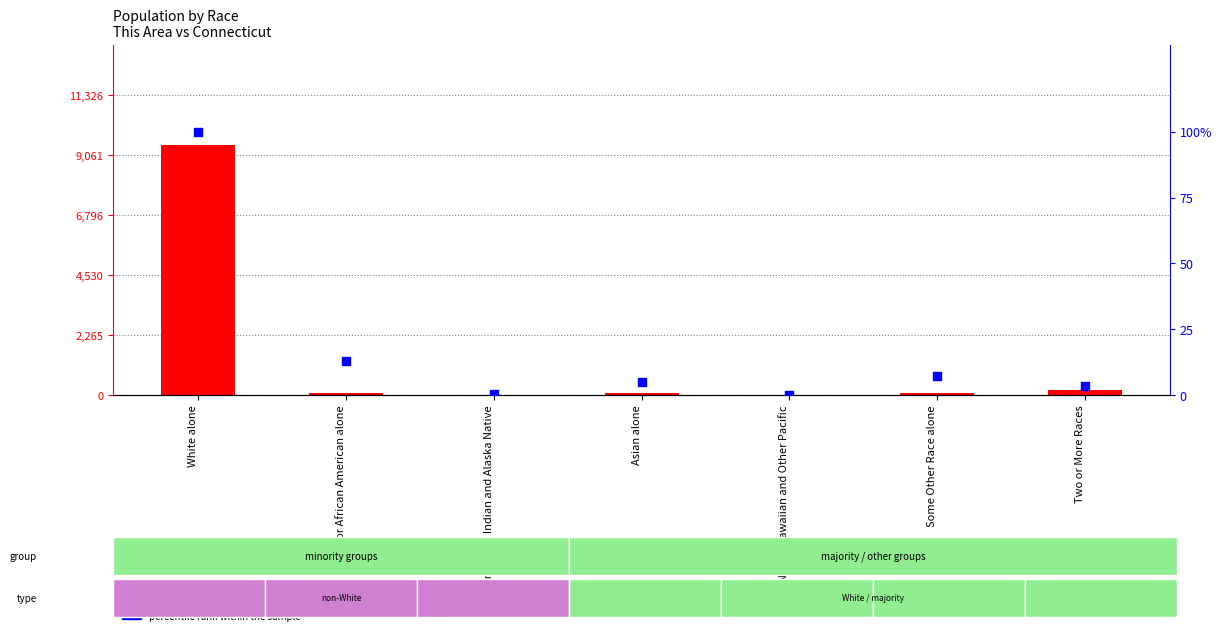

What is the total value across all series at Native Hawaiian and Other Pacific?

2.1